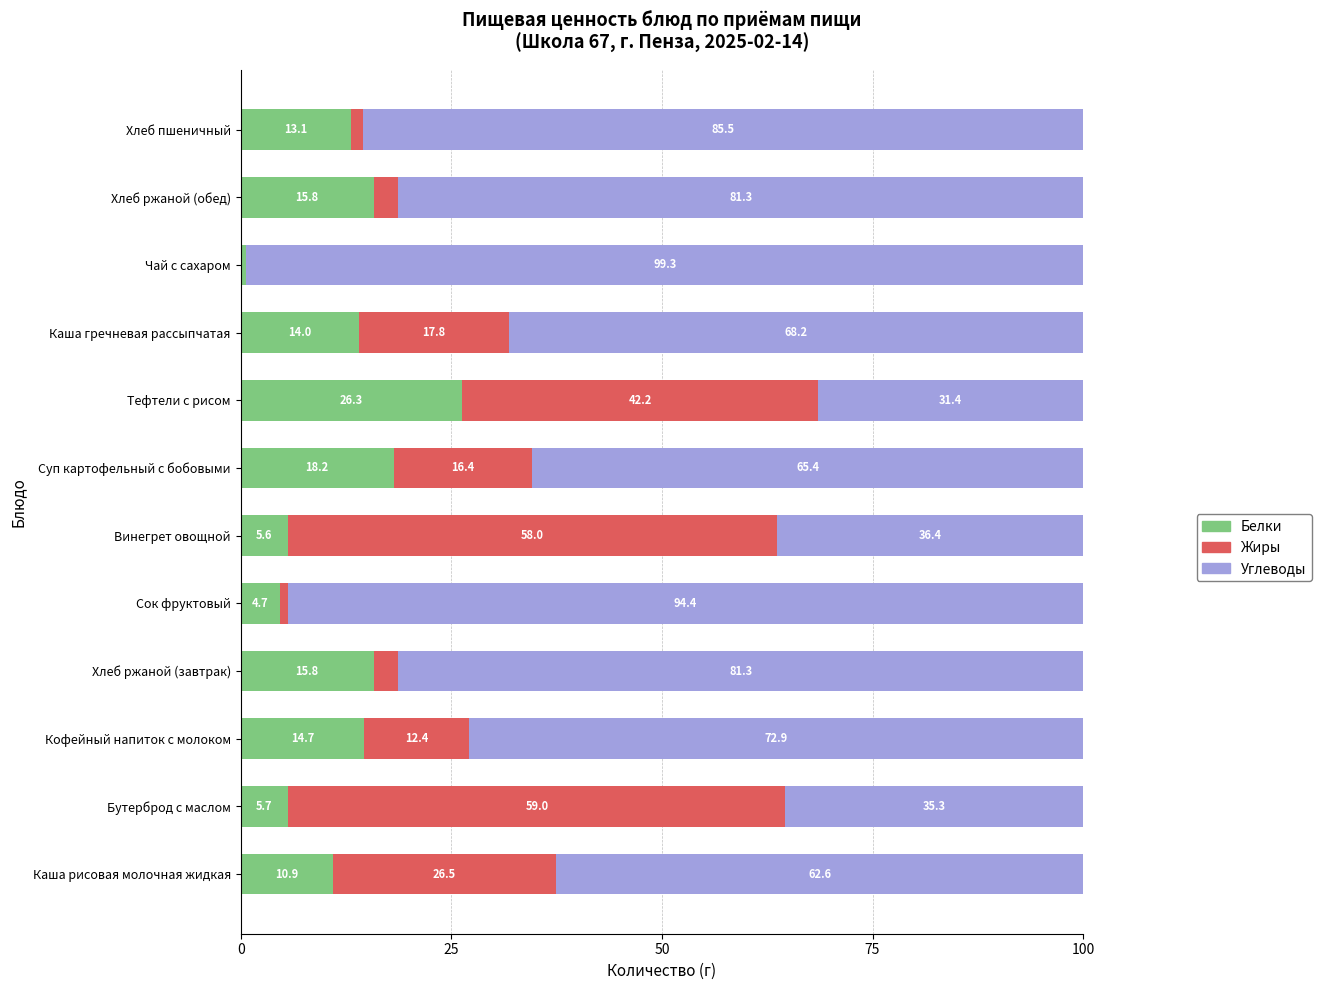

The Белки series shows 9.2 at Винегрет овощной. True or false?

False